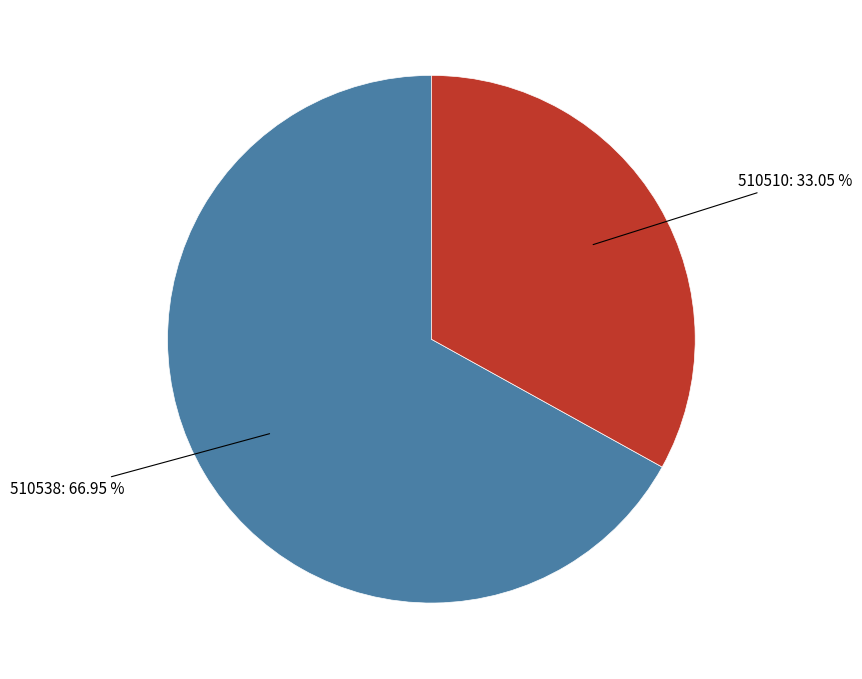

Count the number of slices in the pie.

2